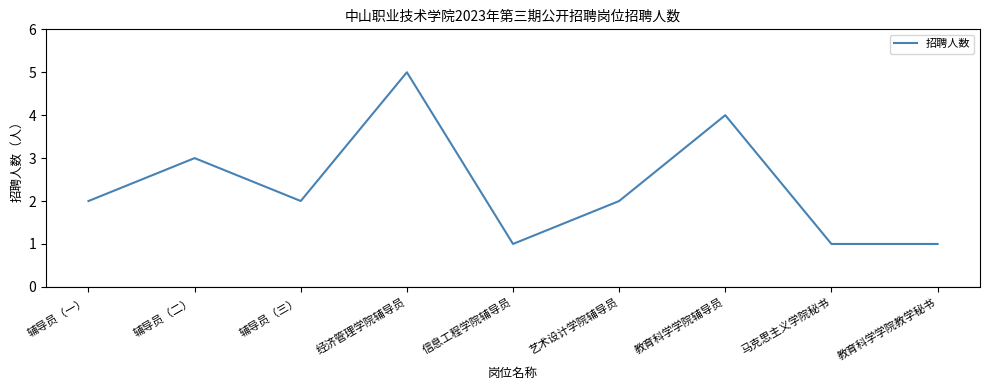

What is the sum of the values at 信息工程学院辅导员 and 辅导员（二）?

4